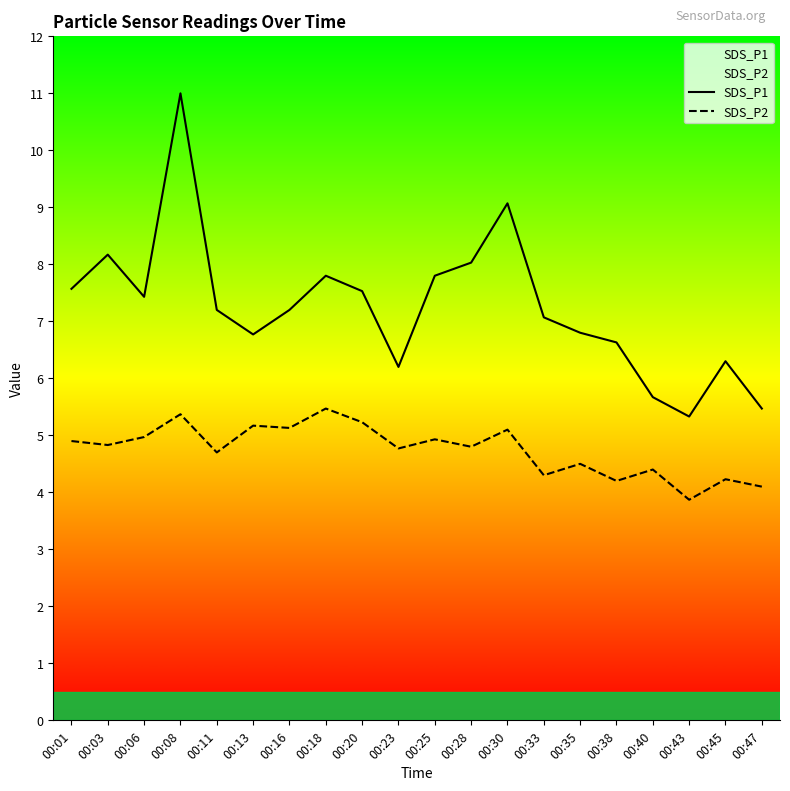

Where does the SDS_P2 series first go above 4?

00:01